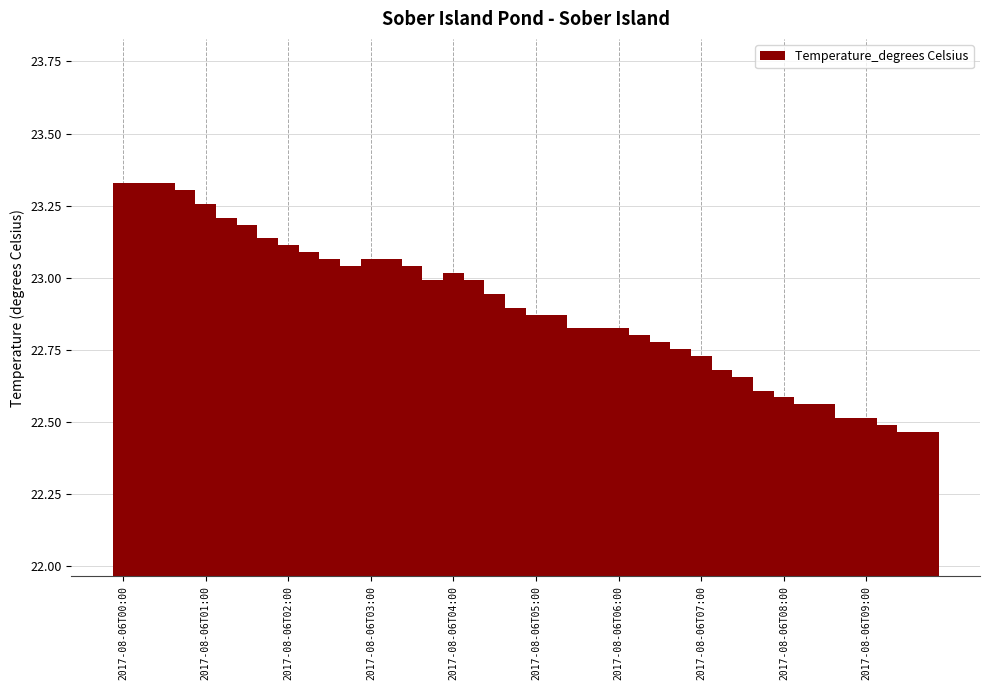

What is the difference between the maximum and minimum values?

0.9